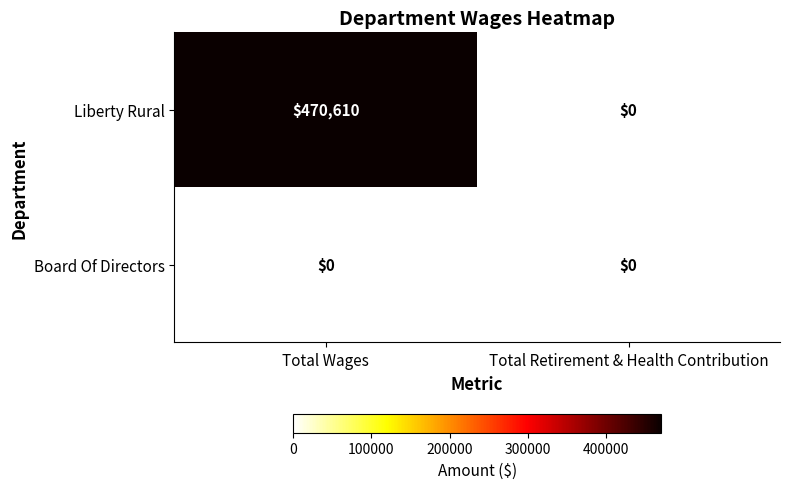

Reading left to right, transcribe all the data shown in this chart.

Liberty Rural: Total Wages=470610	Total Retirement & Health Contribution=0
Board Of Directors: Total Wages=0	Total Retirement & Health Contribution=0